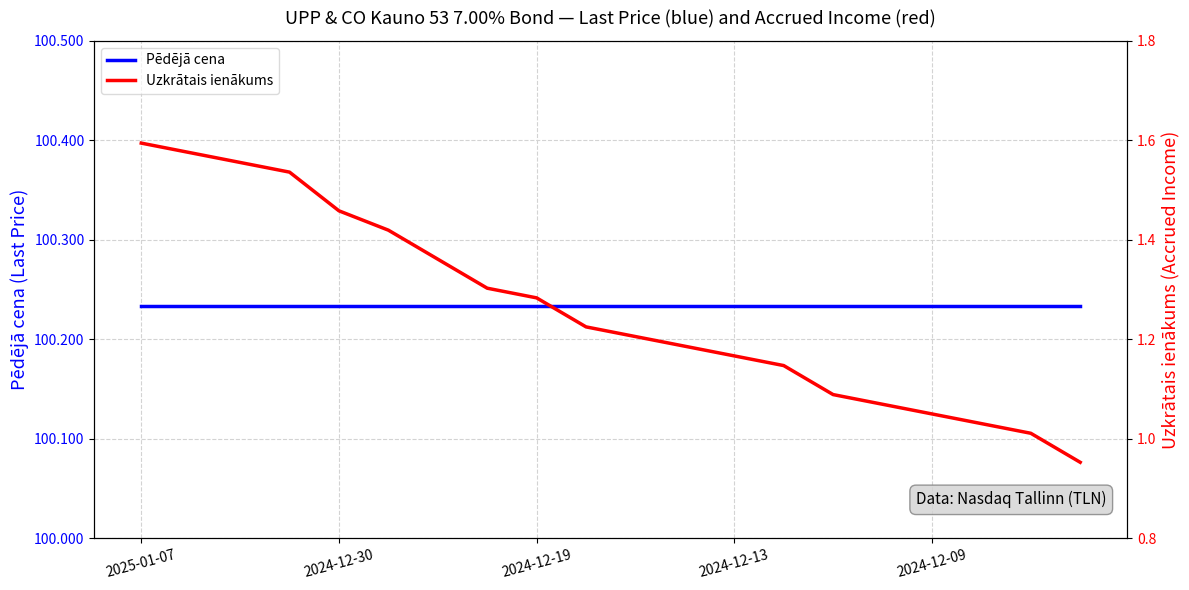

True or false: Uzkrātais ienākums and Pēdējā cena intersect in this chart.

False